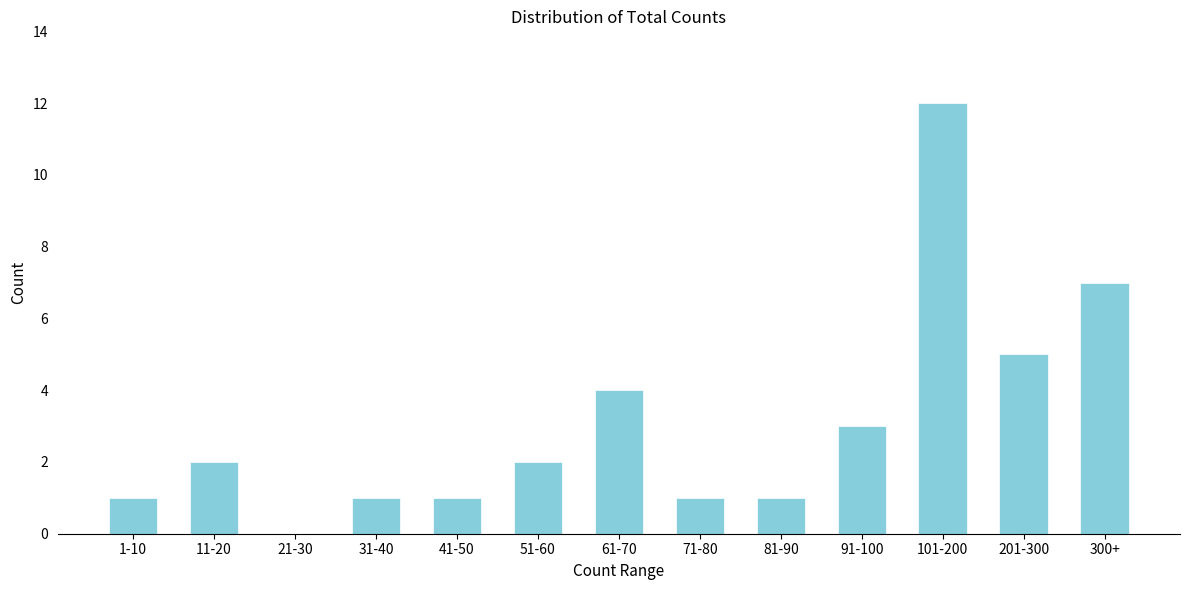

Reading left to right, transcribe all the data shown in this chart.

1-10=1	11-20=2	21-30=0	31-40=1	41-50=1	51-60=2	61-70=4	71-80=1	81-90=1	91-100=3	101-200=12	201-300=5	300+=7